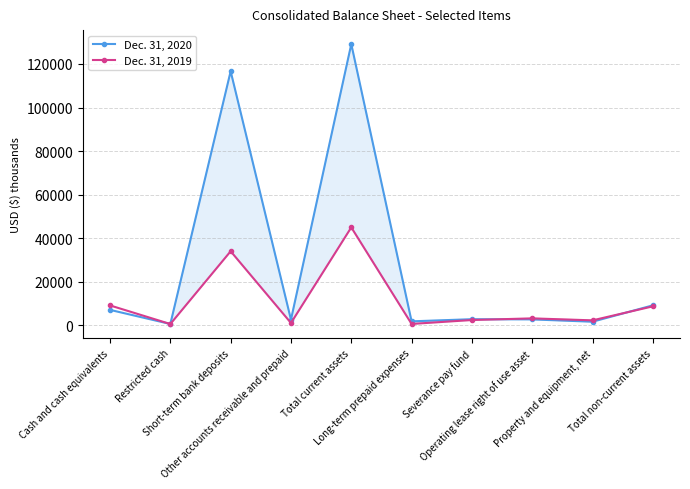

What is the label of the 9th point from the right?

Restricted cash